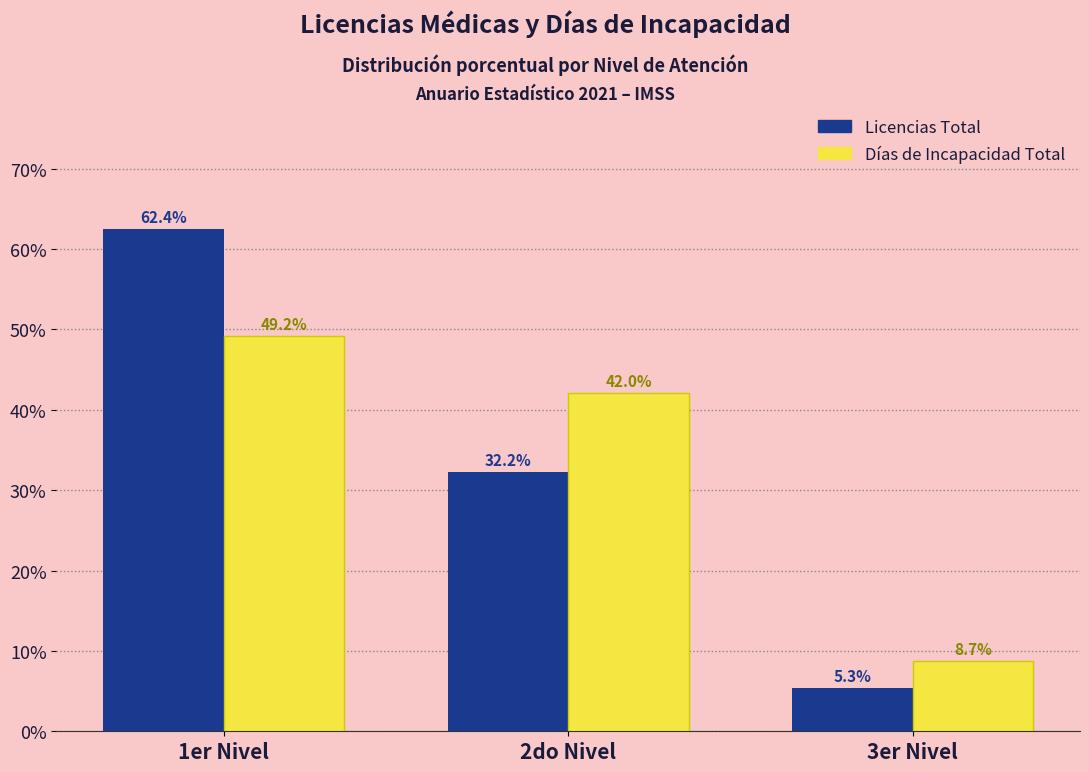

What is the label of the 1st bar from the left?

1er Nivel